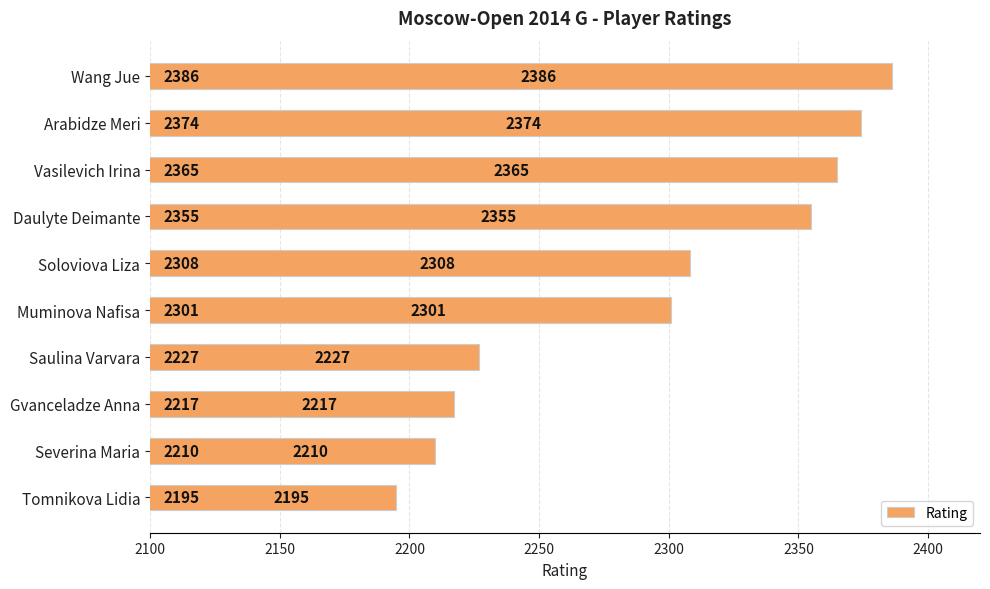

What is the difference between the maximum and second lowest values?

176